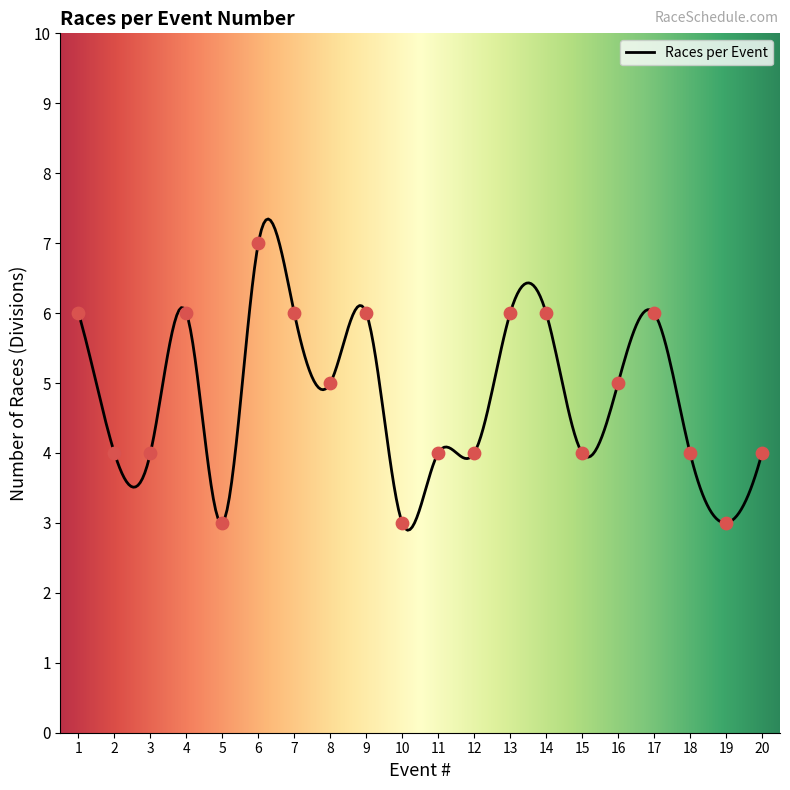

What is the change in value from 14 to 15?

-2